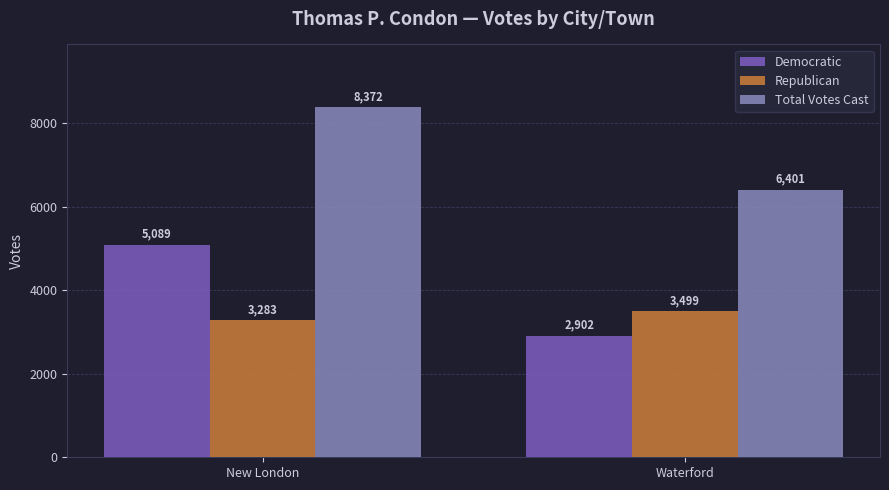

List the series in order of their peak value, highest first.

Total Votes Cast, Democratic, Republican